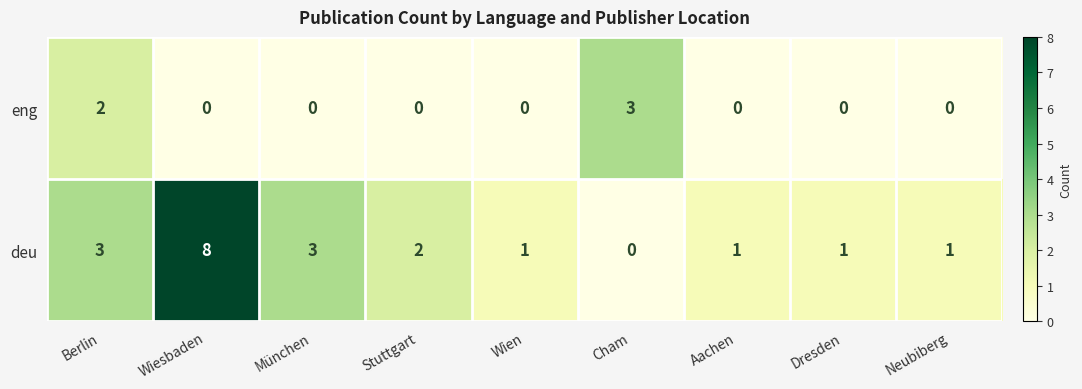

Which series changed the most between Stuttgart and Dresden?

deu